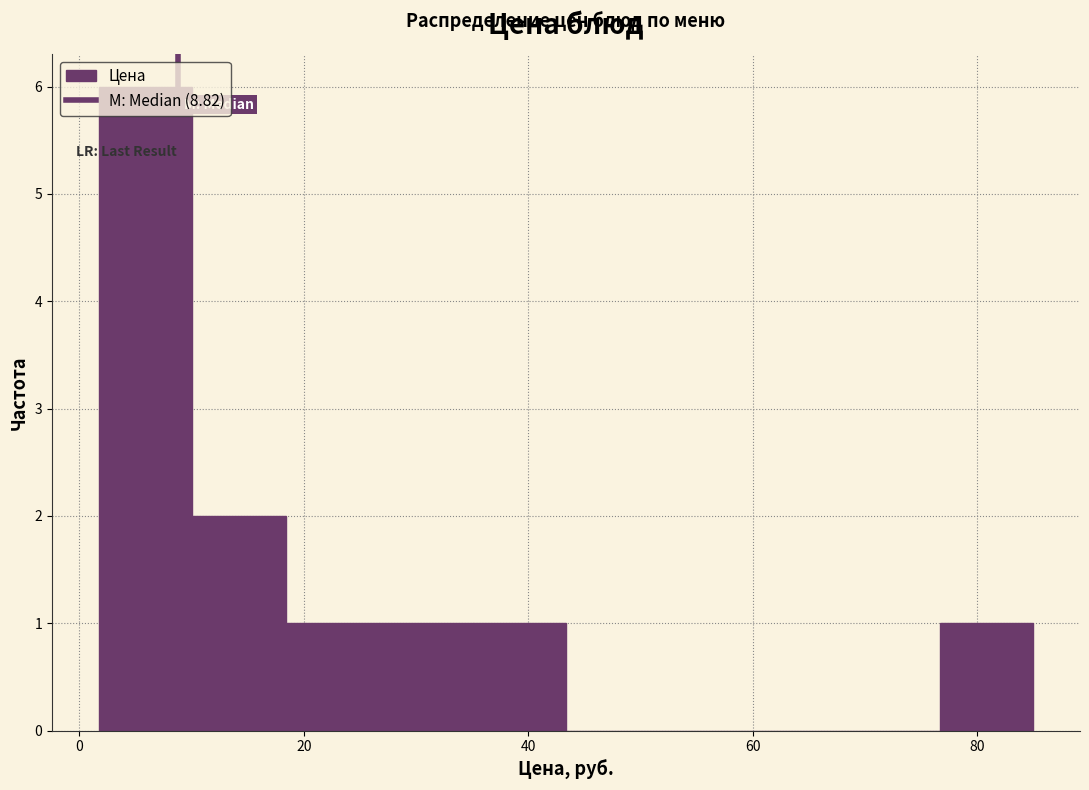

Reading left to right, list every bar in this chart as the range it spans on the x-axis followed by its height. Neither the bar edges nor the heights are printed on the chart, so give them approximately, as read against the axes.

2 to 10: 6
10 to 18: 2
18 to 26: 1
26 to 36: 1
36 to 44: 1
44 to 52: 0
52 to 60: 0
60 to 68: 0
68 to 76: 0
76 to 86: 1